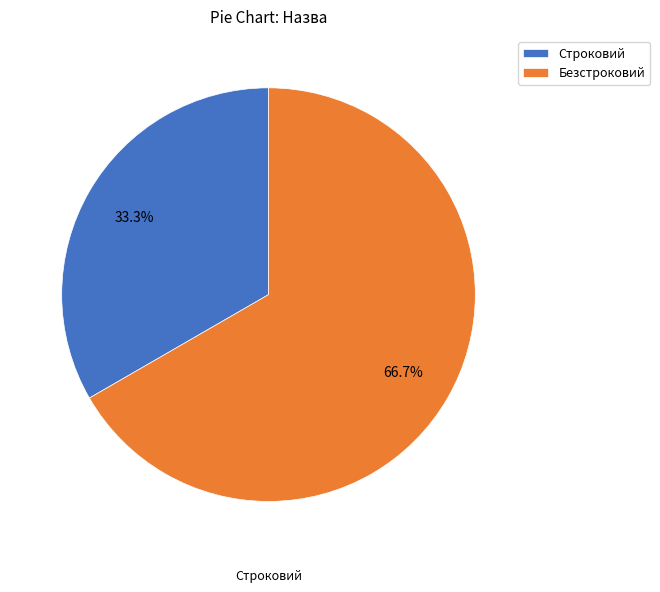

How much of the chart is everything except Строковий?

66.7%